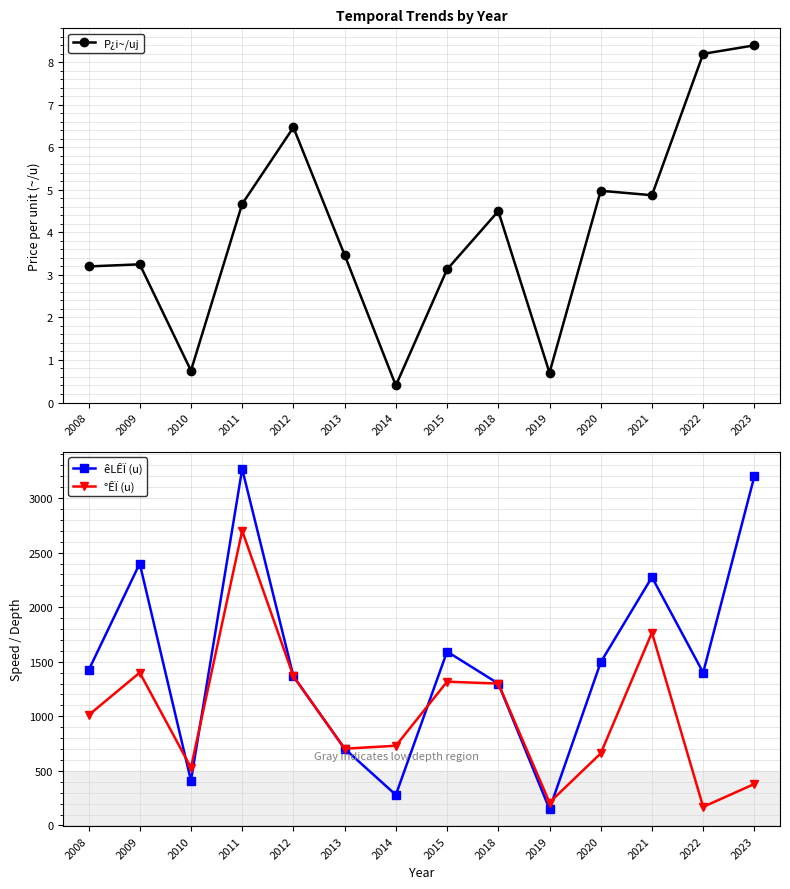

What is the difference between the maximum and minimum values in the P¿i~/uj series?

8.0